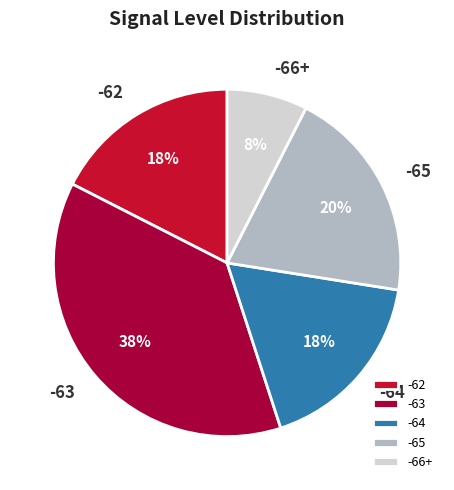

To the nearest percent, what percentage of the pie is -62?

17%